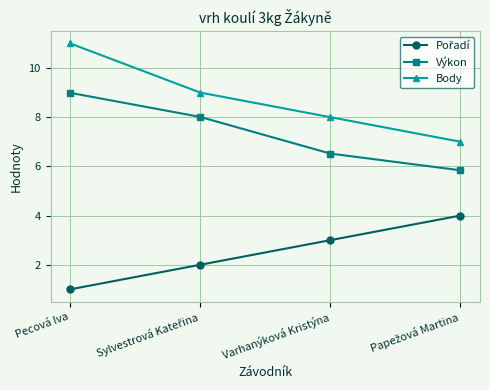

At which category does the chart reach its minimum across all series?

Pecová Iva